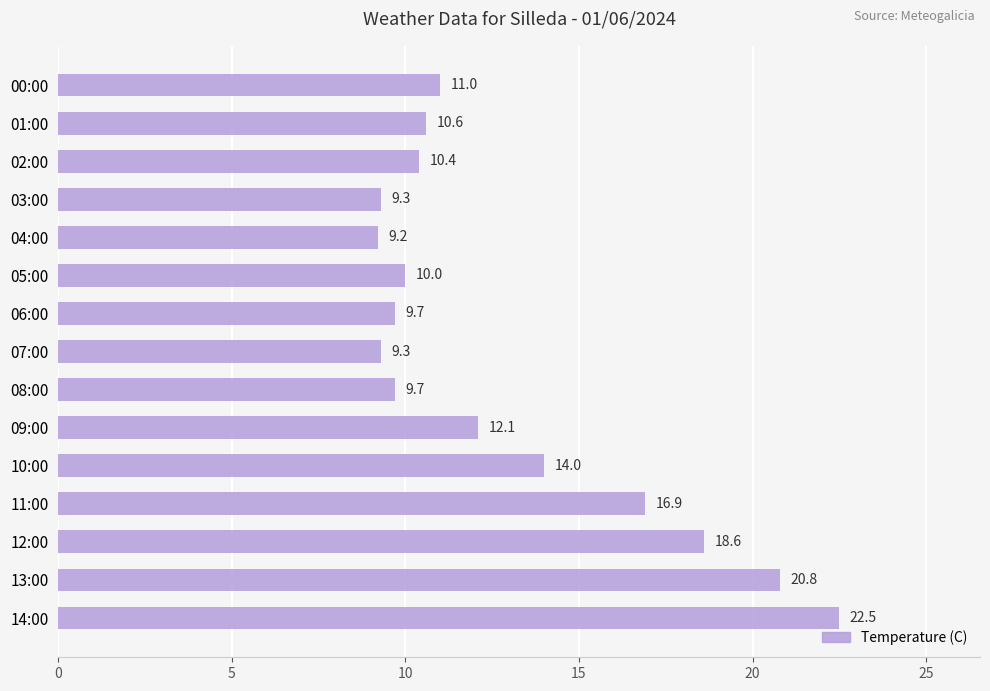

Between 12:00 and 08:00, which is larger?

12:00